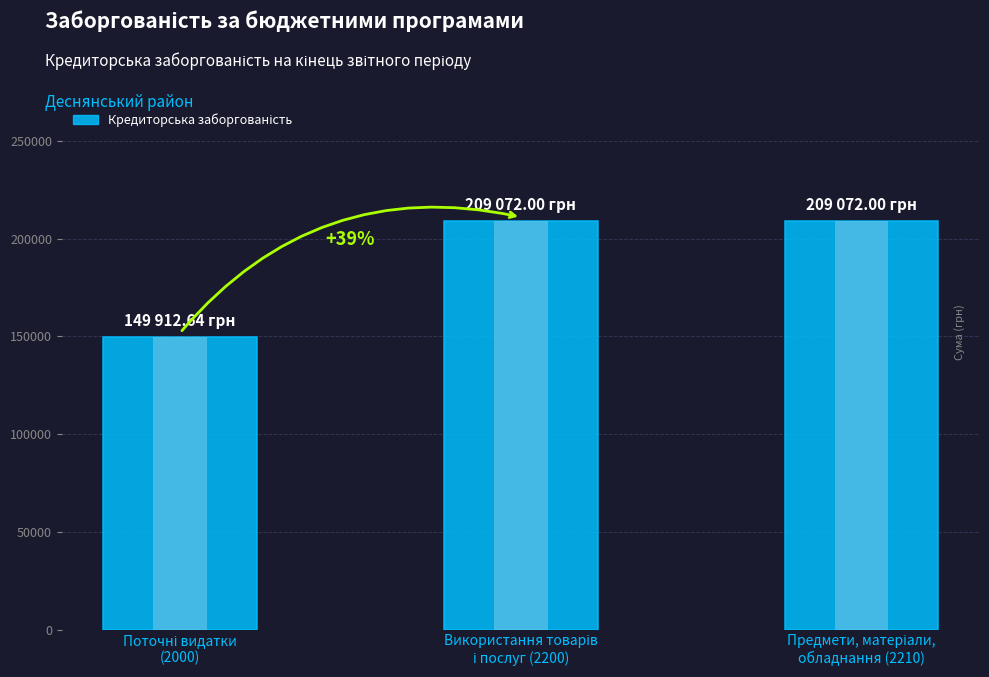

What is the label of the 3rd bar from the right?

Поточні видатки
(2000)